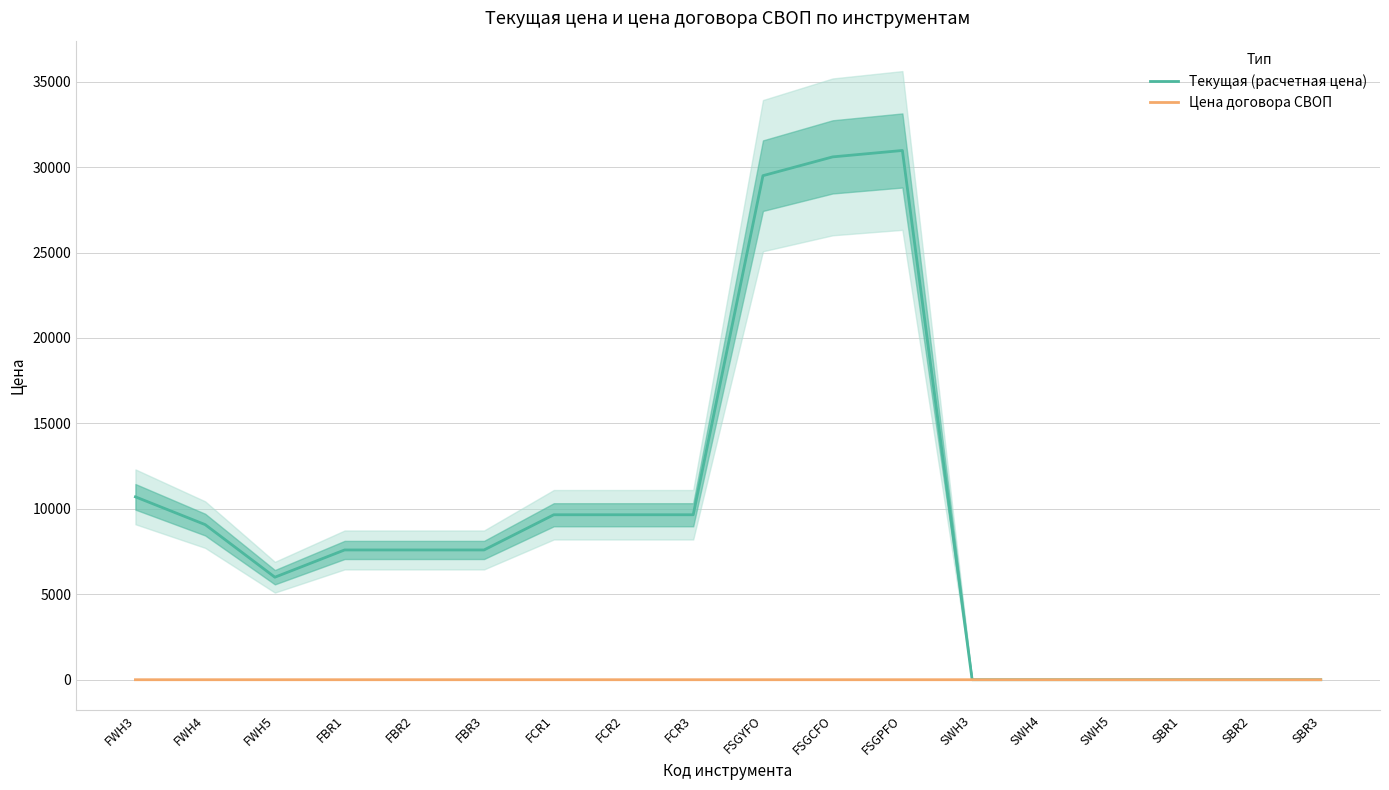

True or false: Текущая (расчетная цена) has more than 2 points higher than both neighbors.

True